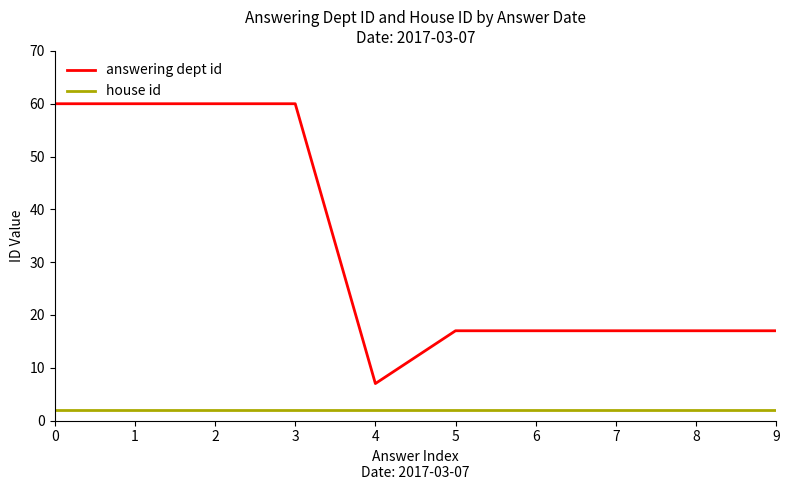

Does the chart display data point markers on the line(s)?

No